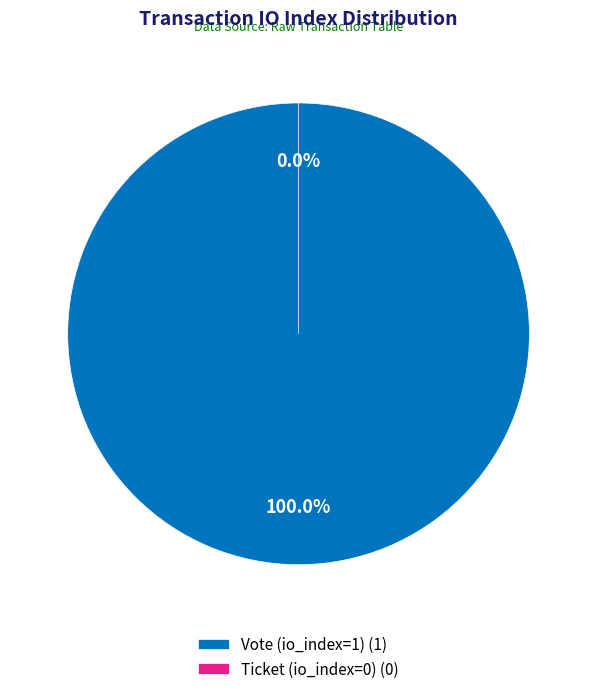

To the nearest percent, what is the difference between the Ticket (io_index=0) and Vote (io_index=1) slice percentages?

100%